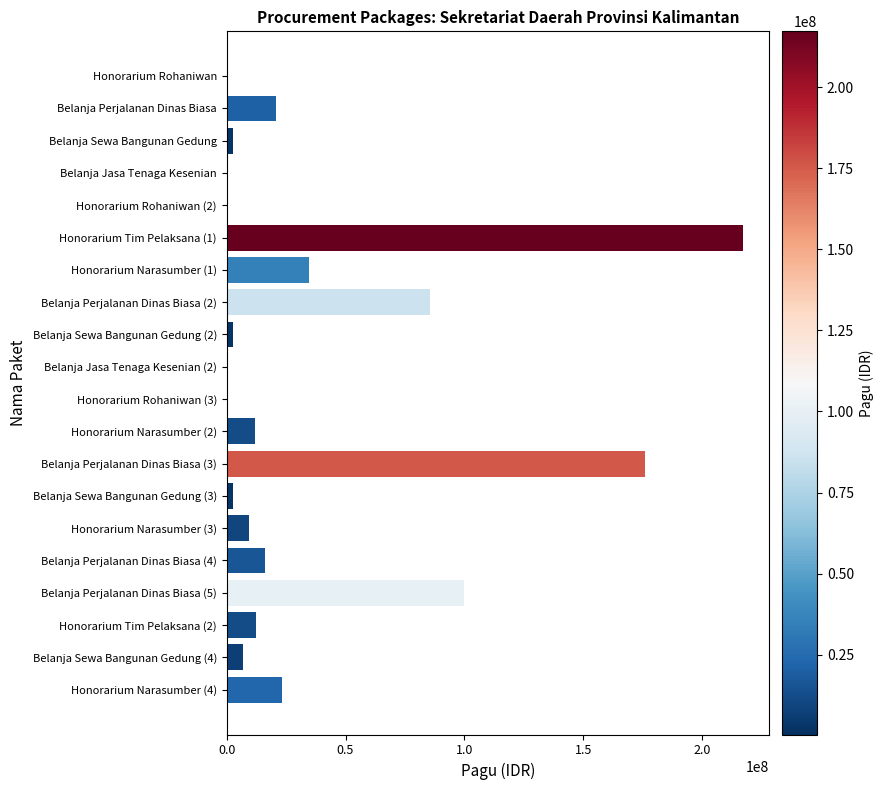

What is the maximum value shown in the chart?

217200000